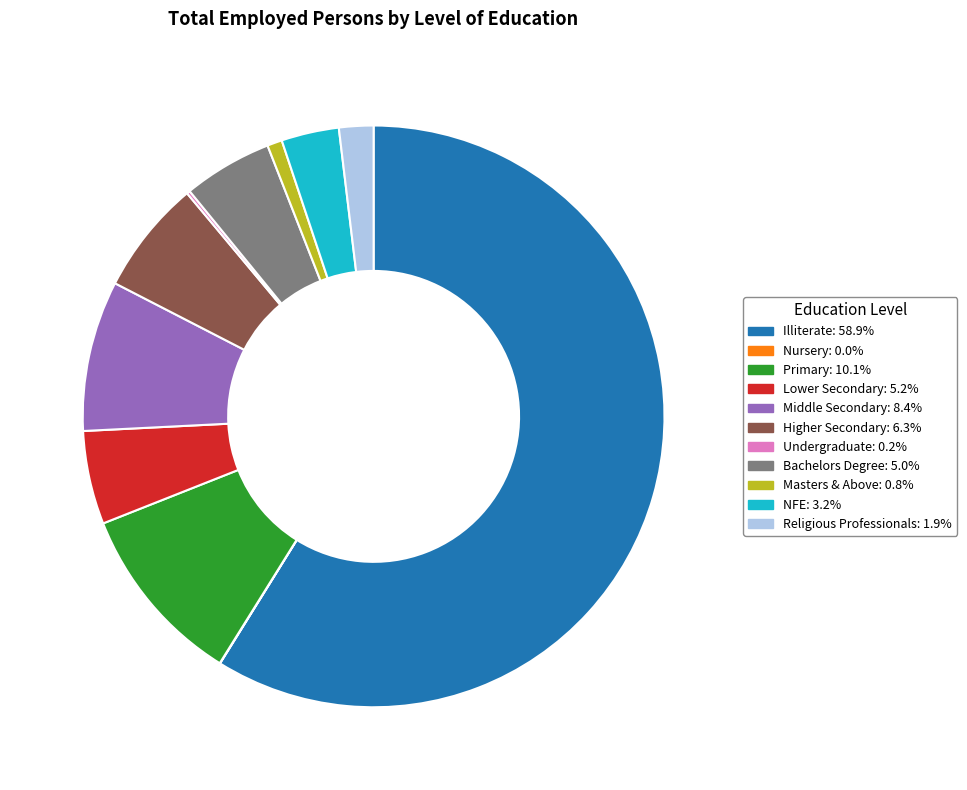

Is the sum of Middle Secondary and Lower Secondary greater than half?

No